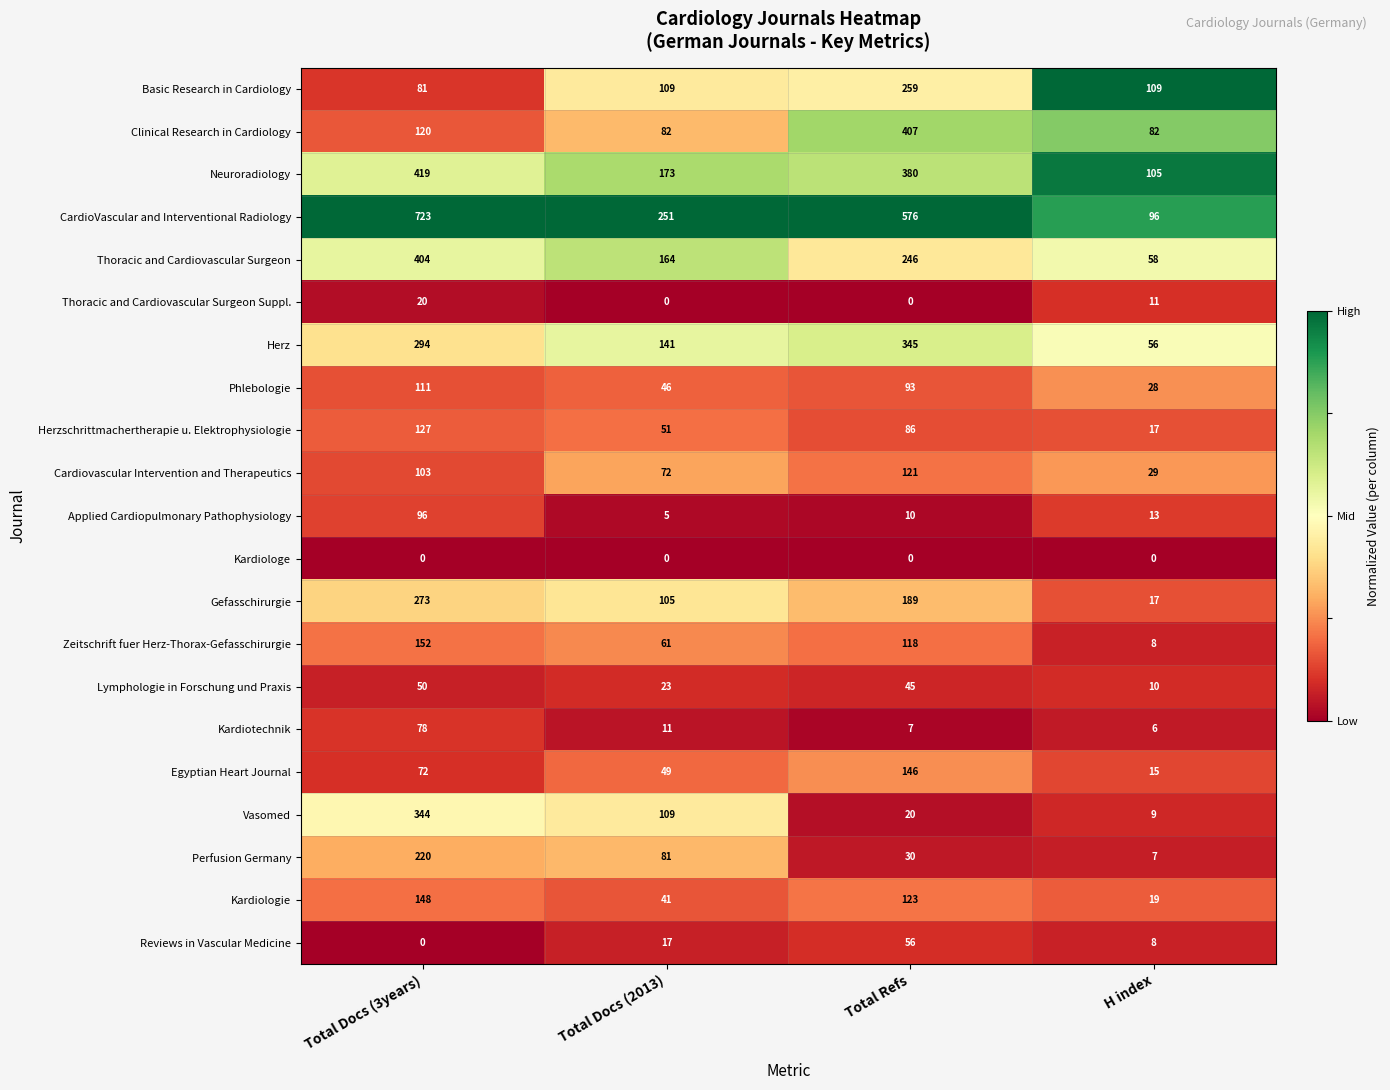

What is the spread (max minus min) of values at H index?

109